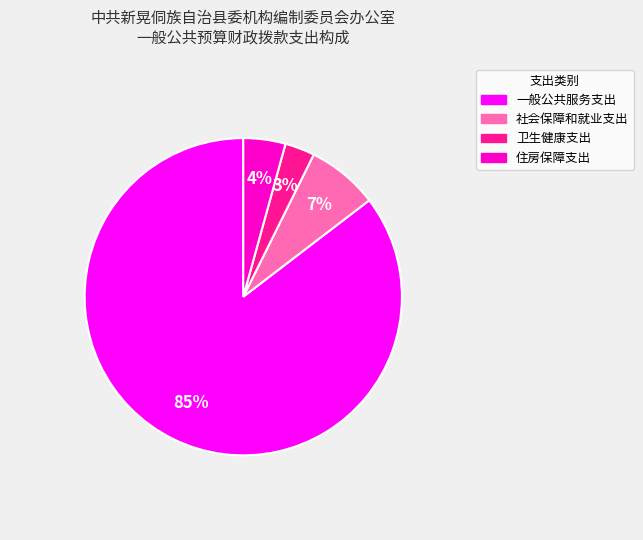

Is 一般公共服务支出 the majority of the pie?

Yes